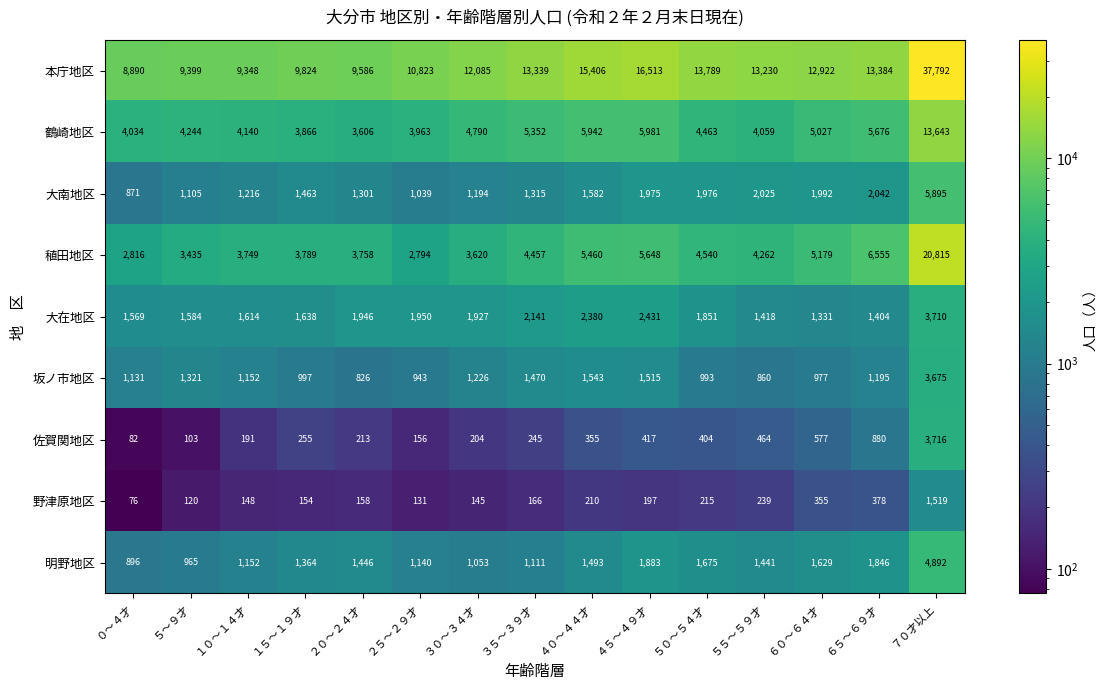

Rank the series at ５０～５４才 from highest to lowest value.

本庁地区, 稙田地区, 鶴崎地区, 大南地区, 大在地区, 明野地区, 坂ノ市地区, 佐賀関地区, 野津原地区